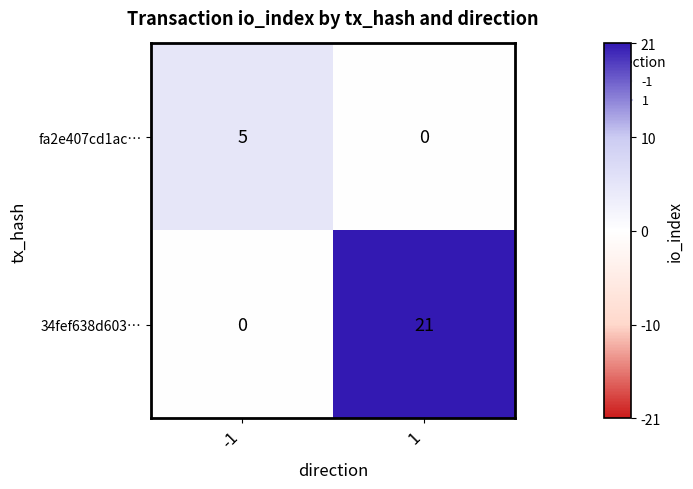

Which series has the largest total across all categories?

34fef638d603…